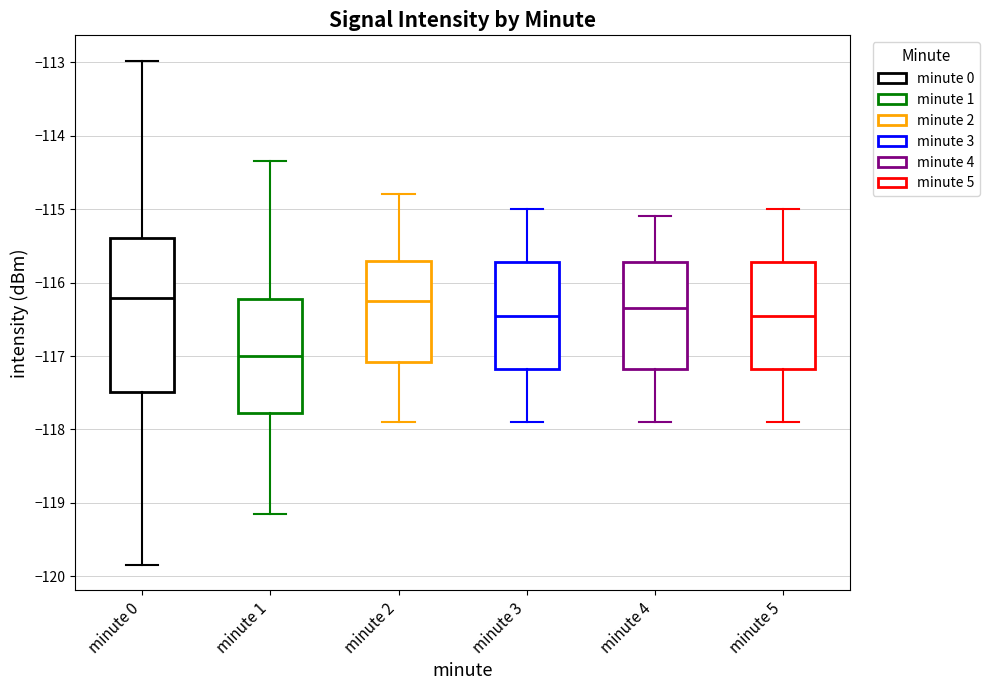

Reading left to right, transcribe this box plot: for each box, give where its median line is, the range the box spans, and where its two whiskers end, as read against the y-axis. The values are not printed on the chart, so give them approximately, as read against the axis.

minute 0: median -116.2, box -117.5 to -115.4, whiskers -119.8 to -113.0
minute 1: median -117.0, box -117.8 to -116.2, whiskers -119.2 to -114.3
minute 2: median -116.2, box -117.1 to -115.7, whiskers -117.9 to -114.8
minute 3: median -116.4, box -117.2 to -115.7, whiskers -117.9 to -115.0
minute 4: median -116.3, box -117.2 to -115.7, whiskers -117.9 to -115.1
minute 5: median -116.4, box -117.2 to -115.7, whiskers -117.9 to -115.0